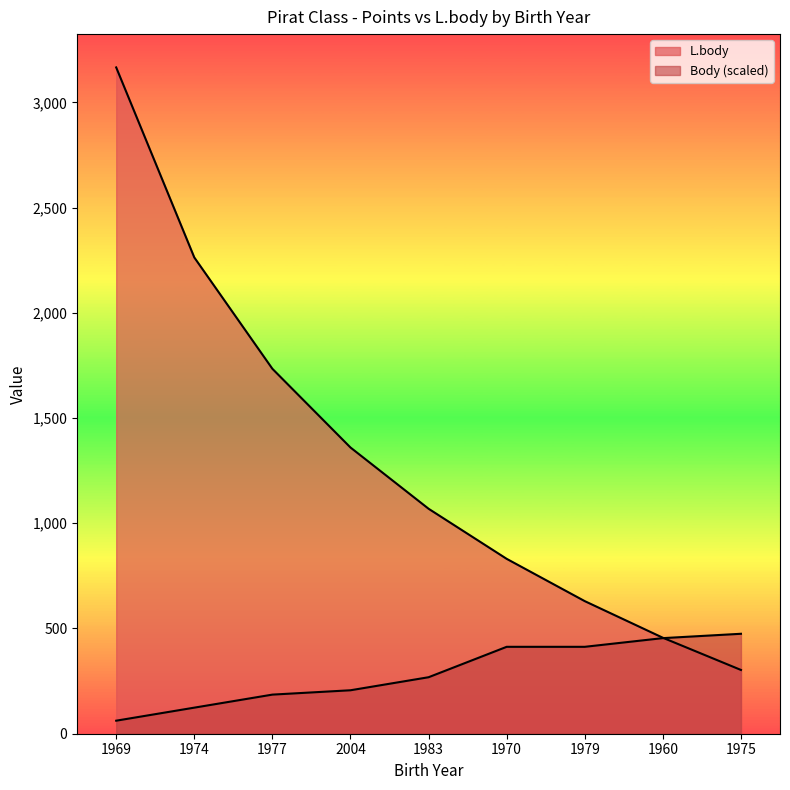

Between which two adjacent categories do Body and L.body first intersect?

1960 and 1975